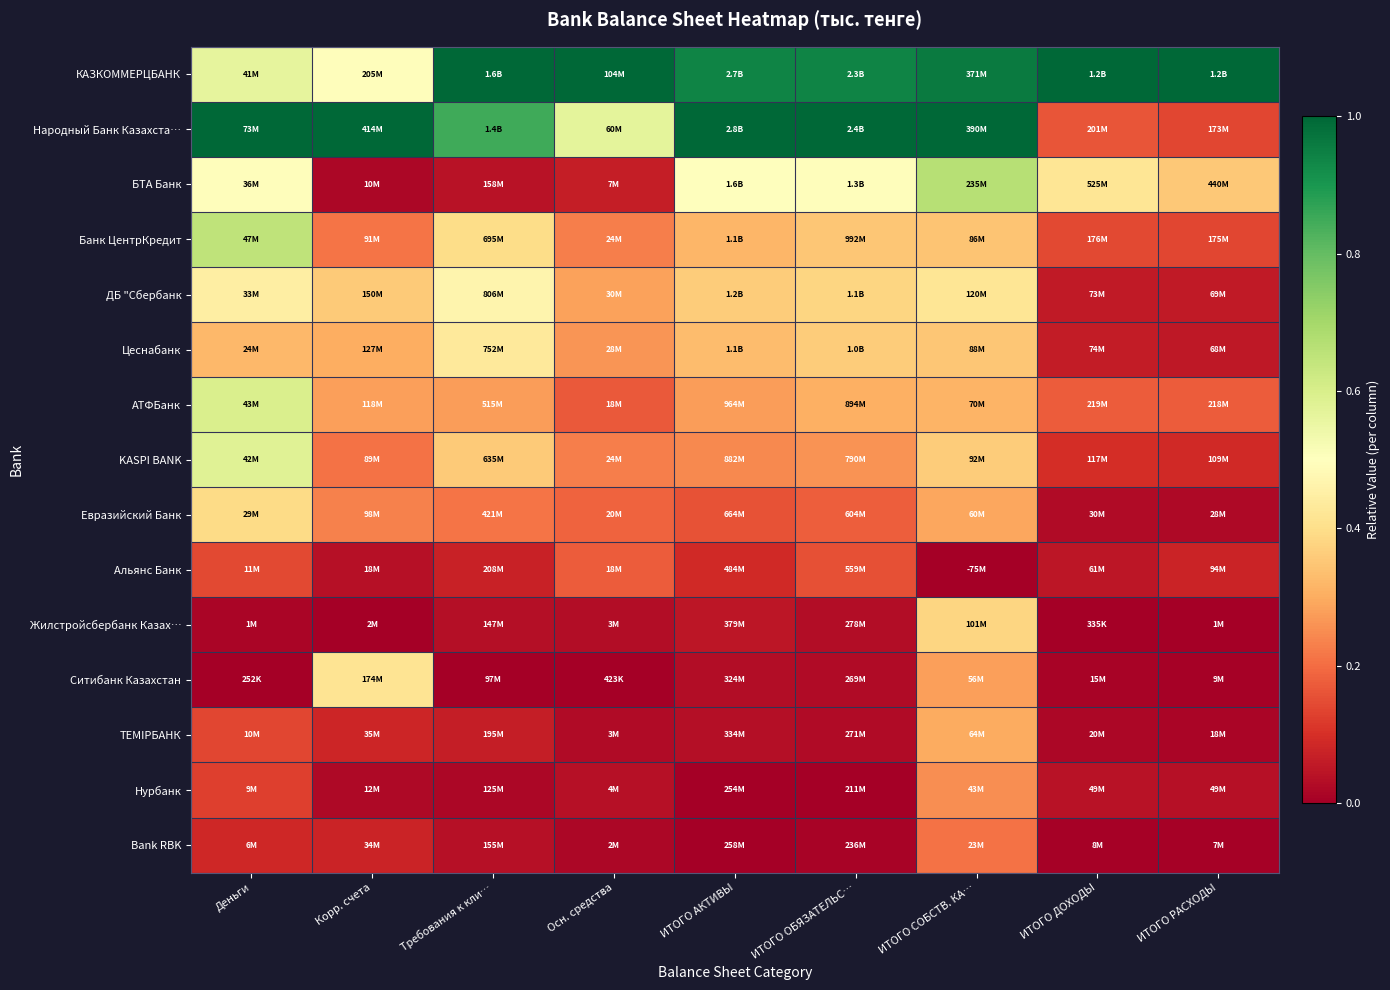

Which category has the lowest value across all series?

ИТОГО СОБСТВ. КА…